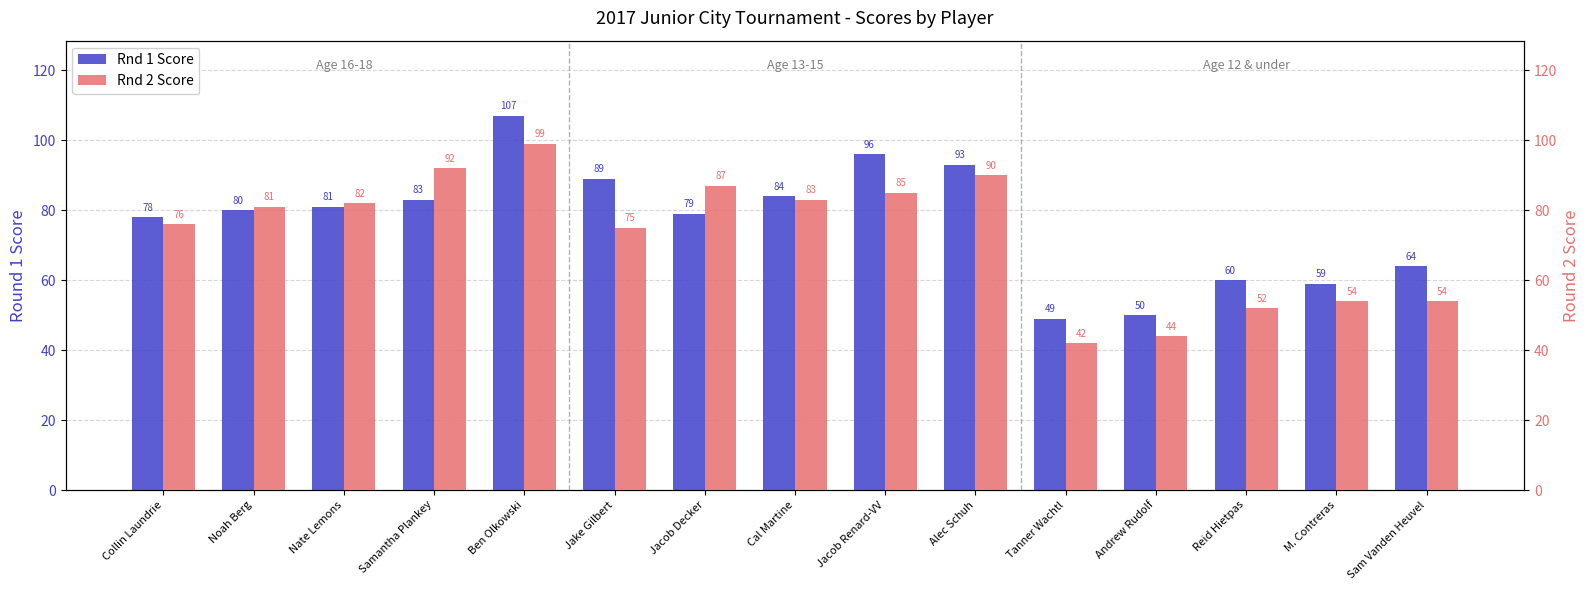

Between Samantha Plankey and Jacob Renard-VV, which series saw the biggest shift?

Rnd 1 Score